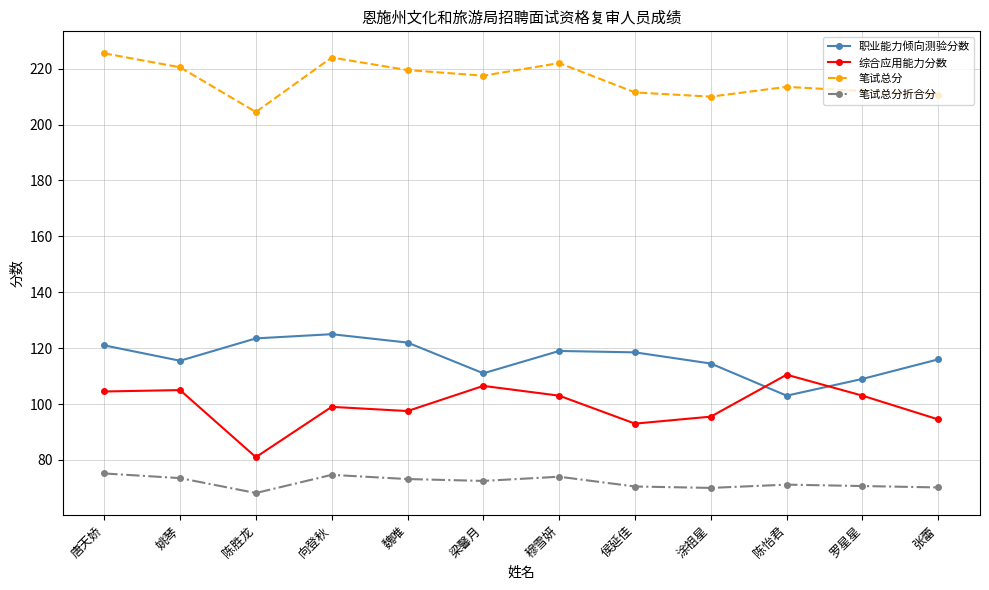

What is the sum of the 笔试总分 values at 陈怡君 and 梁馨月?

431.0